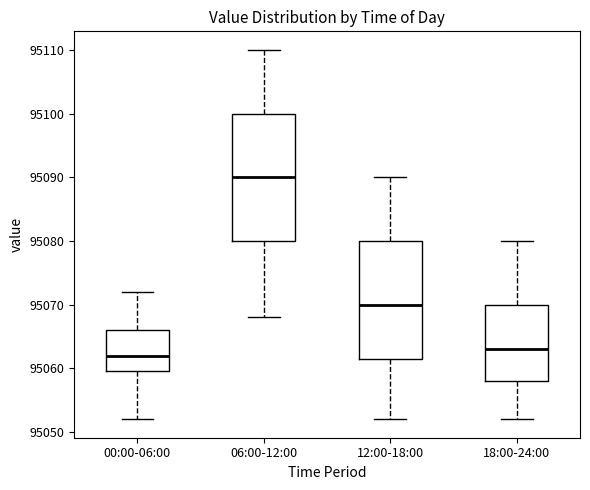

Which box's median line is the lowest?

00:00-06:00